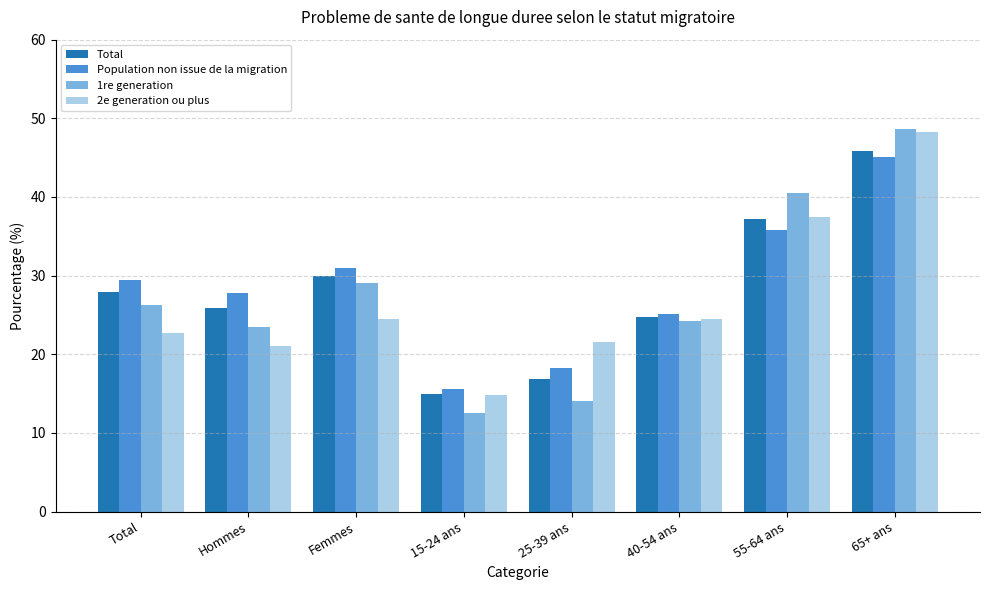

True or false: 2e generation ou plus has a value of 14.8 at 15-24 ans.

True